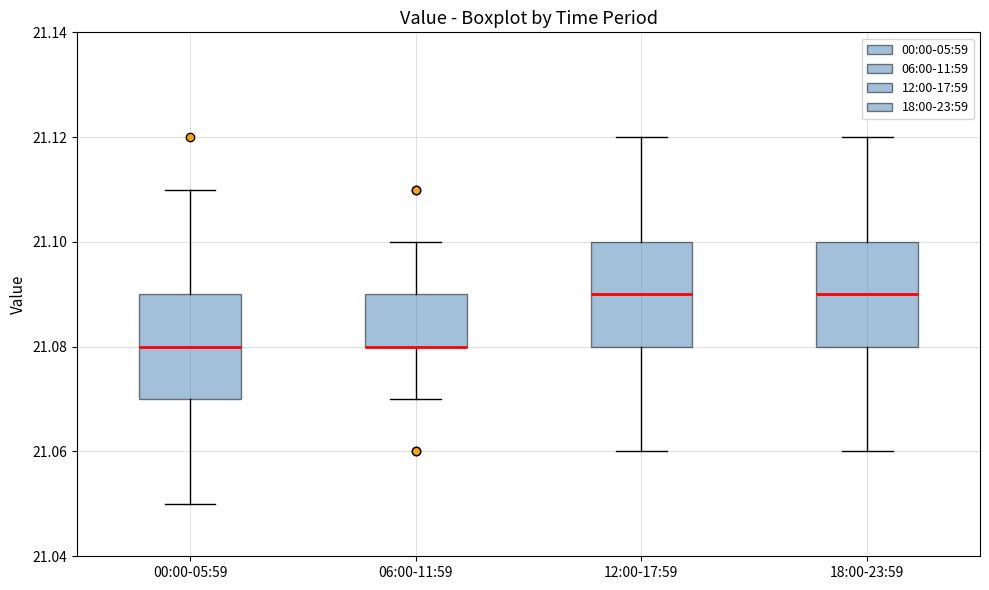

Where does the upper whisker of the box for 18:00-23:59 end on the y-axis? The values are not printed on the chart, so give them approximately, as read against the axis.

21.12